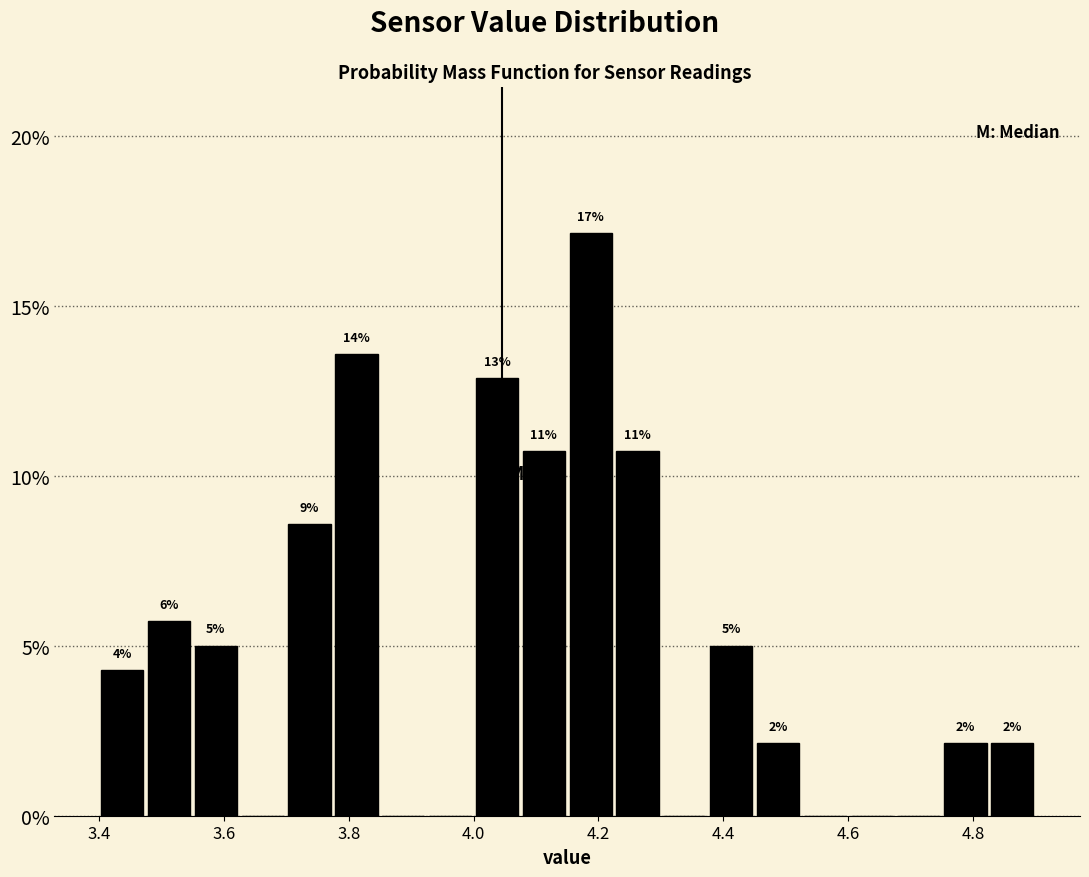

Around what value on the x-axis is the tallest bar? Give the approximate position of its centre, as read against the axis.

4.18